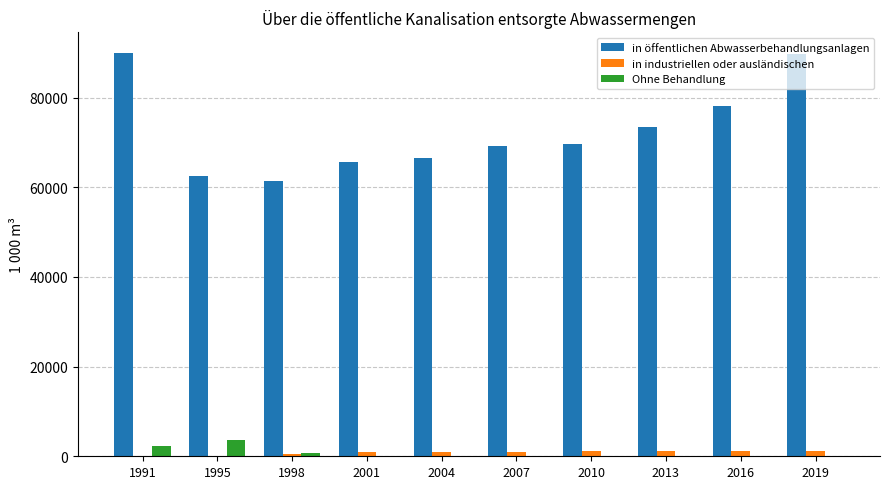

What is the maximum value for in öffentlichen Abwasserbehandlungsanlagen?

90027